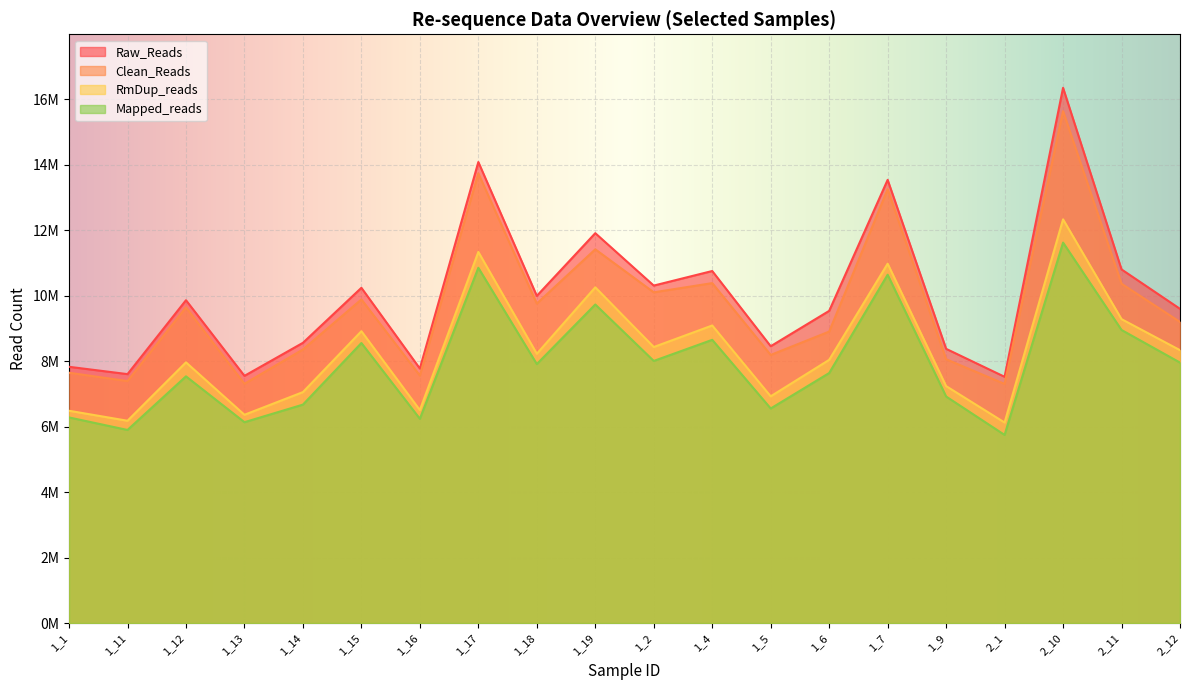

Reading left to right, what are all the values shown in this chart?

Raw_Reads: 7830594	7606606	9865072	7553888	8562978	10243670	7776896	14087224	9997668	11913262	10312140	10757310	8458882	9539508	13542780	8379314	7524882	16355096	10805828	9601424
Clean_Reads: 7649432	7393812	9645378	7311466	8359802	9888992	7562826	13738982	9761612	11420524	10106074	10387416	8192686	8906264	13254192	8061488	7307064	15641066	10367896	9201132
RmDup_reads: 6487212	6181692	7966327	6364303	7056912	8917800	6507377	11339524	8227560	10258845	8434810	9092677	6927567	8043269	10980246	7240210	6127232	12335462	9286523	8338465
Mapped_reads: 6282964	5900366	7538517	6137719	6674667	8556615	6241557	10855384	7913885	9734340	8009408	8654174	6556919	7639729	10643553	6922816	5748782	11625913	8955600	7959019